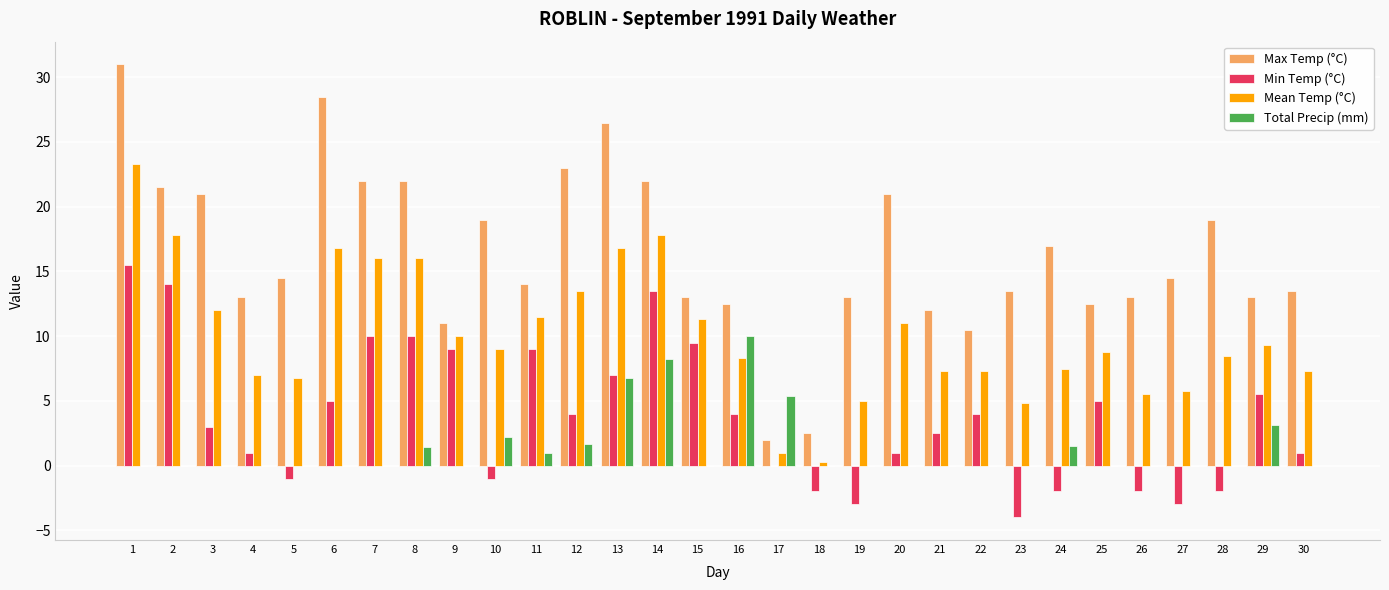

How many groups of bars are there?

30